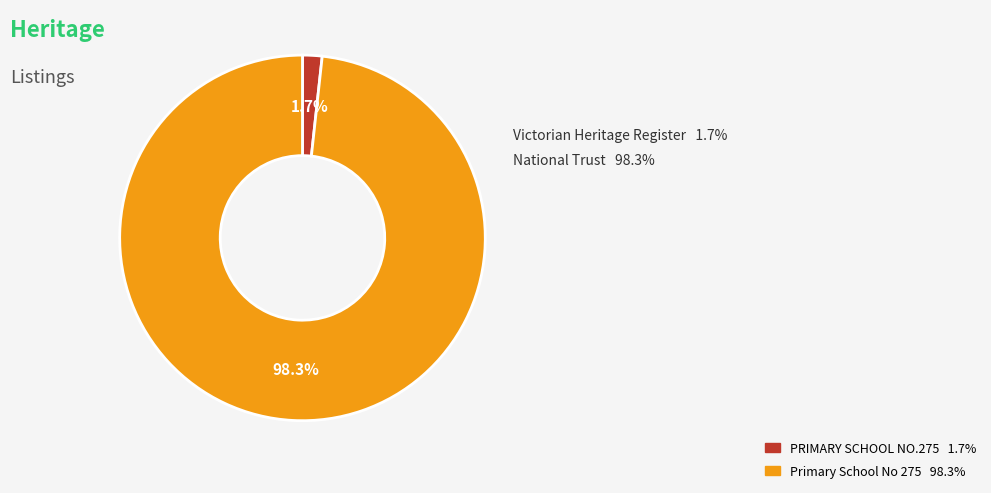

Does PRIMARY SCHOOL NO.275 account for over 50% of the chart?

No